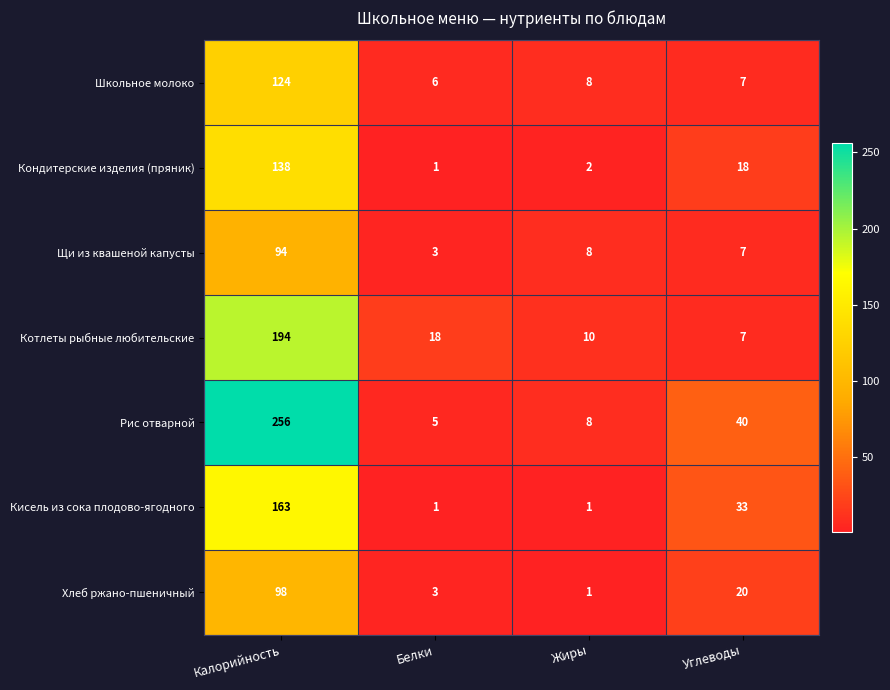

Where does the Кондитерские изделия (пряник) series first go above 18?

Калорийность